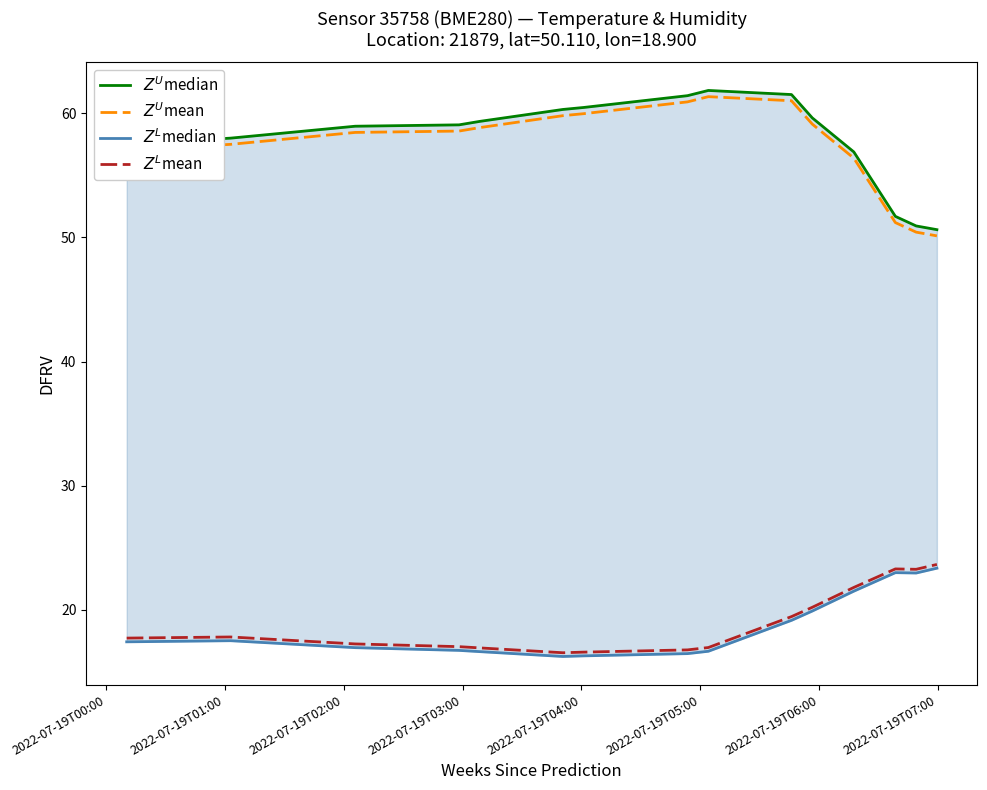

What is the difference between the maximum and minimum values in the $Z^U$median series?

11.2